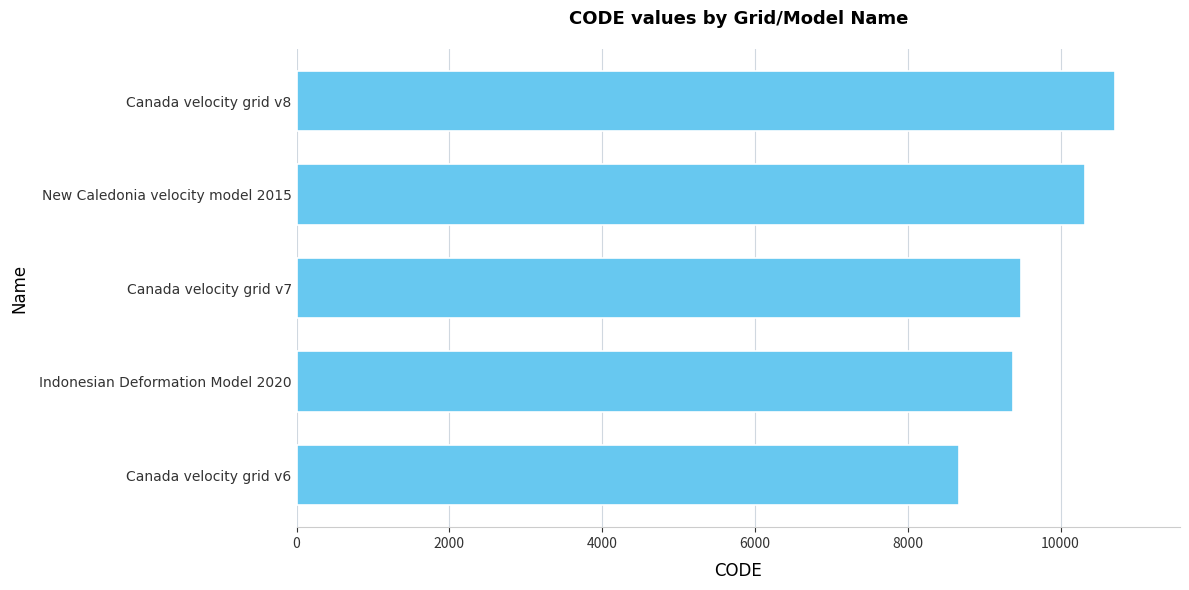

Are the bars grouped side by side (vs. stacked)?

No